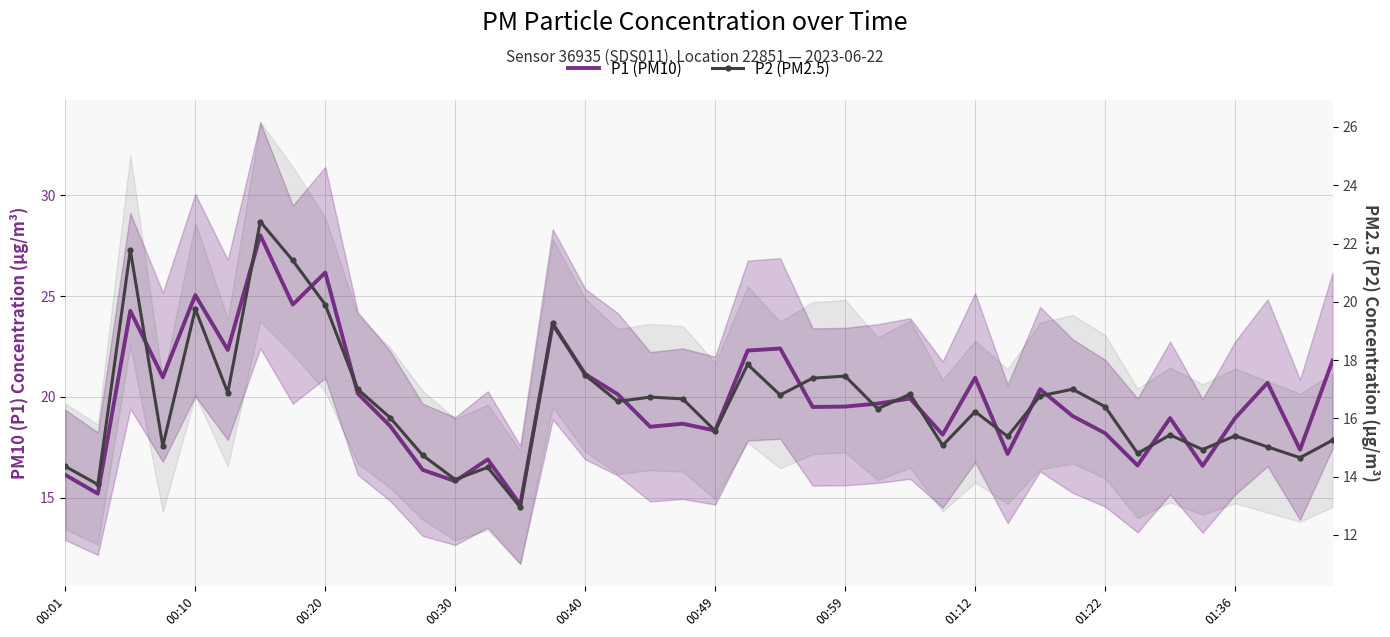

True or false: P1 (PM10) has a value of 4.7 at 11.

False